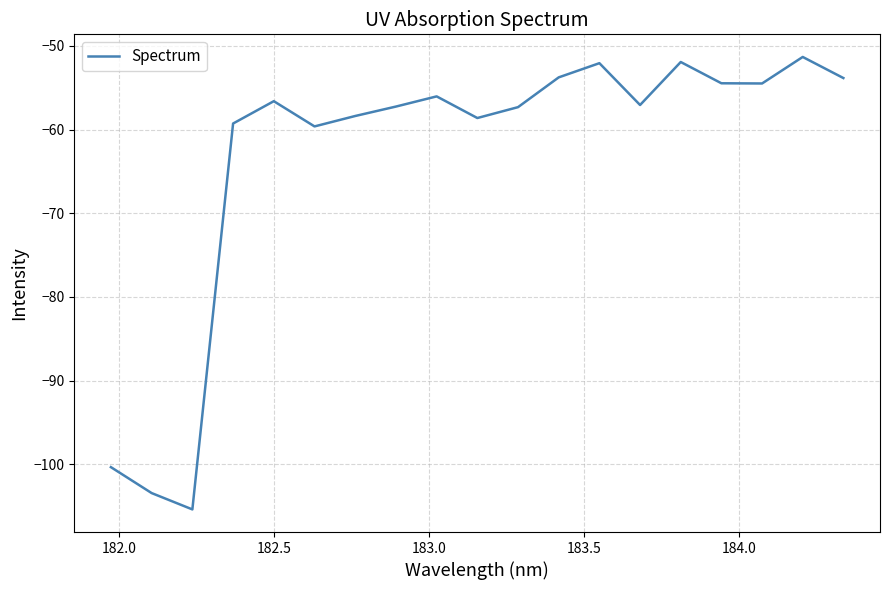

What is the difference between the maximum and minimum values?

54.1